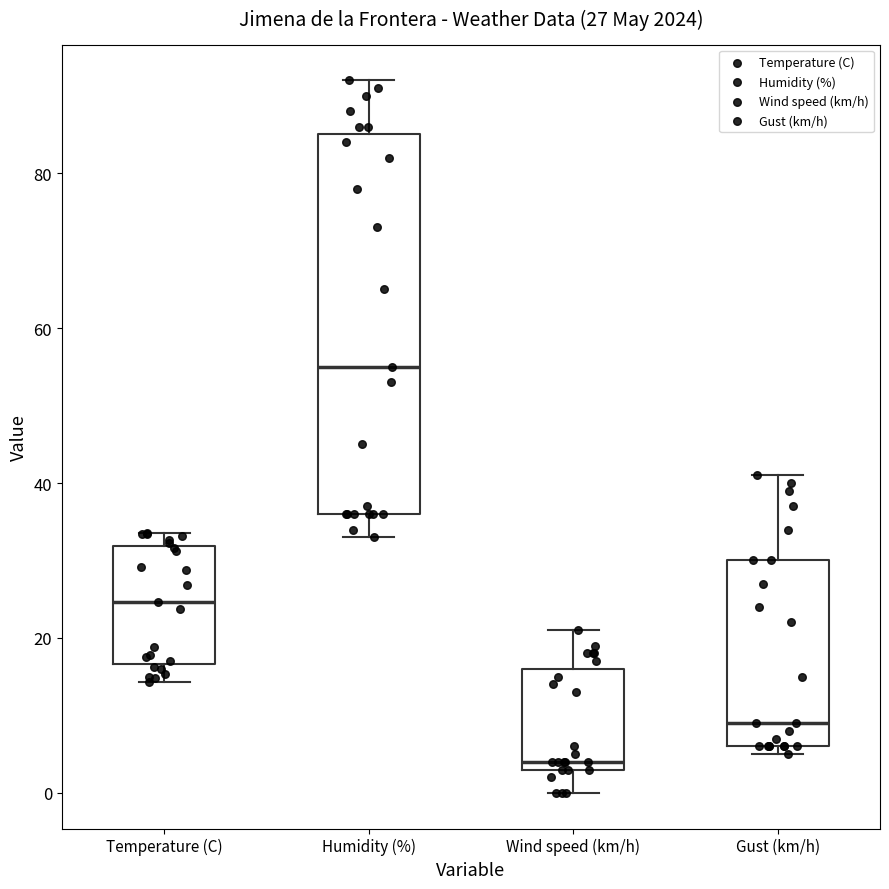

Which box's median line is the highest?

Humidity (%)